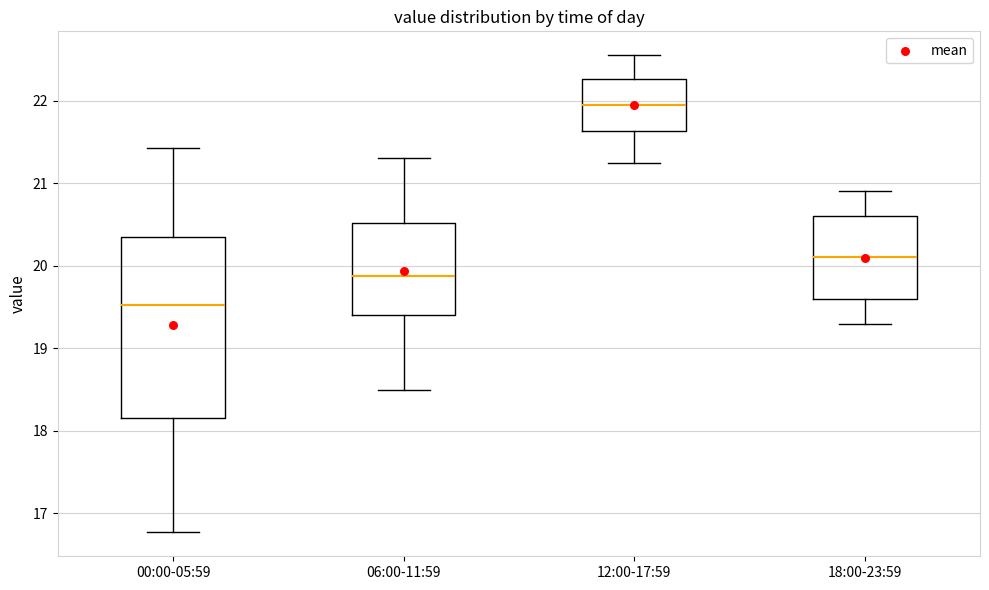

Where does the lower whisker of the box for 00:00-05:59 end on the y-axis? The values are not printed on the chart, so give them approximately, as read against the axis.

16.8